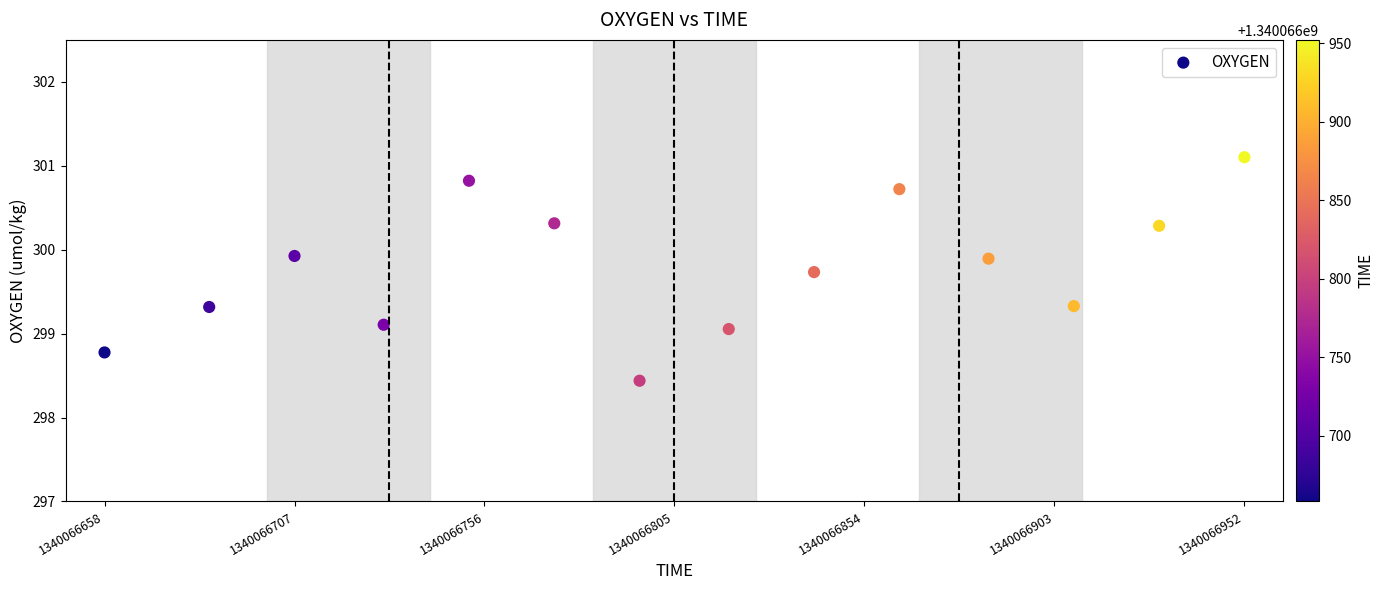

What is the range of X values (max minus min)?

294.0